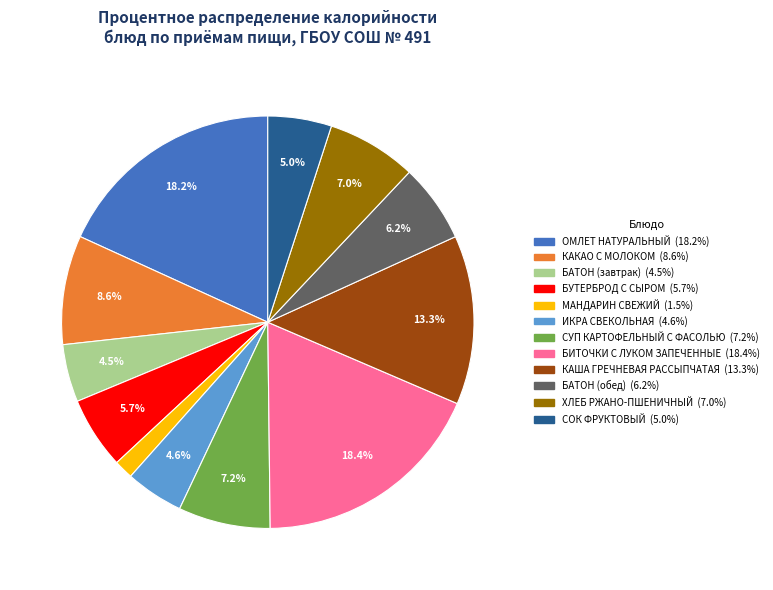

What percentage is the ХЛЕБ РЖАНО-ПШЕНИЧНЫЙ slice, to the nearest percent?

7%